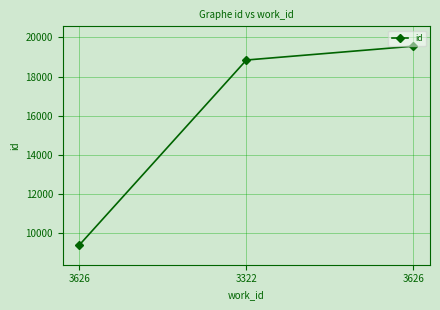

True or false: the data shows 18842 at 3322.

True